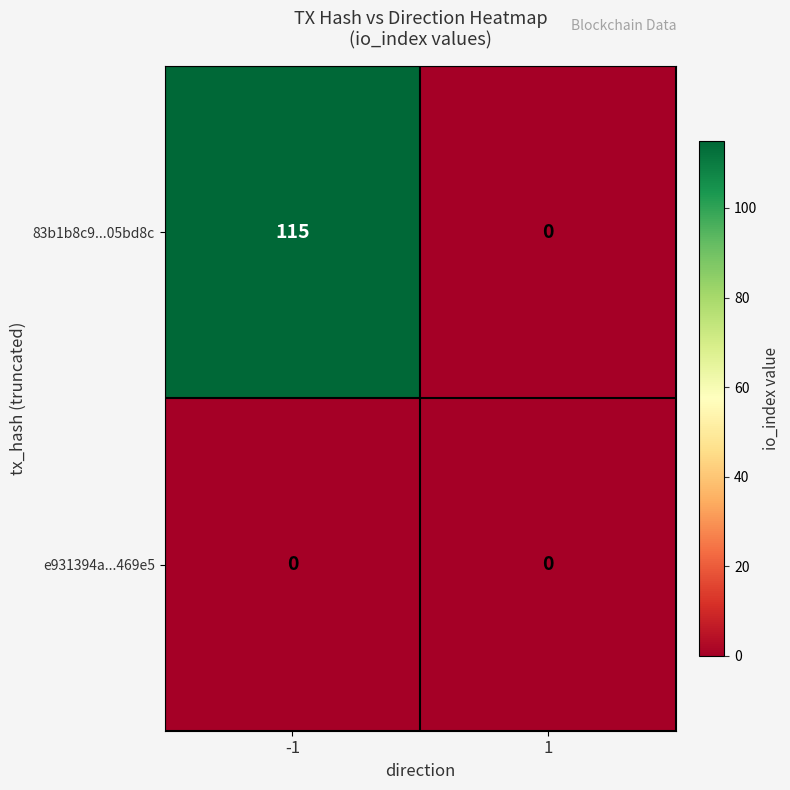

Rank the series by their average value, from highest to lowest.

83b1b8c9...05bd8c, e931394a...469e5